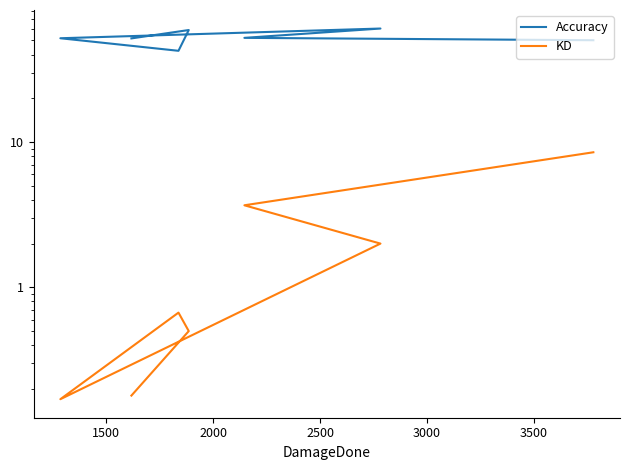

What is the sum of all KD values?

15.7